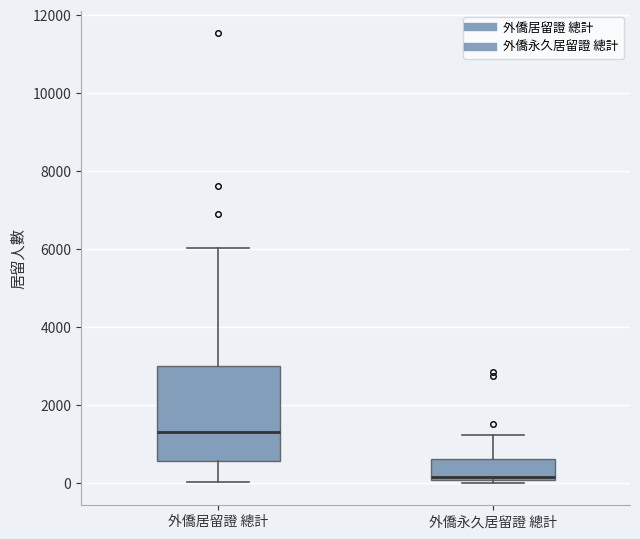

Where does the median line of the box for 外僑居留證 總計 sit on the y-axis? The values are not printed on the chart, so give them approximately, as read against the axis.

1400